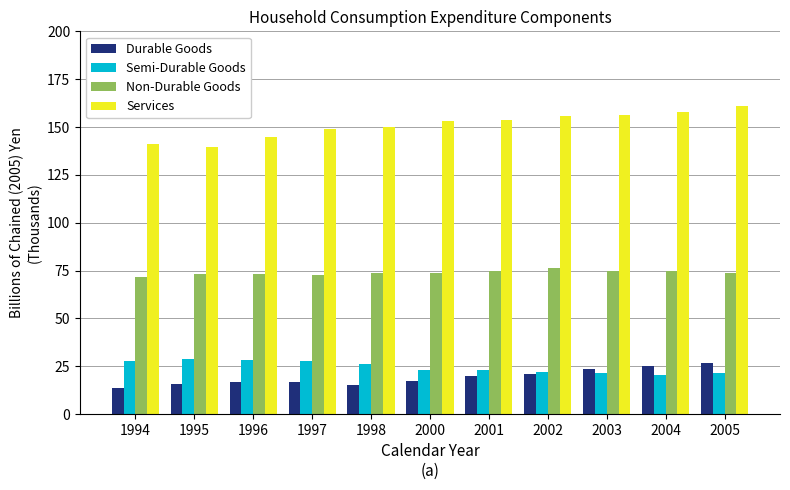

What is the total value across all series at 1996?

262.9